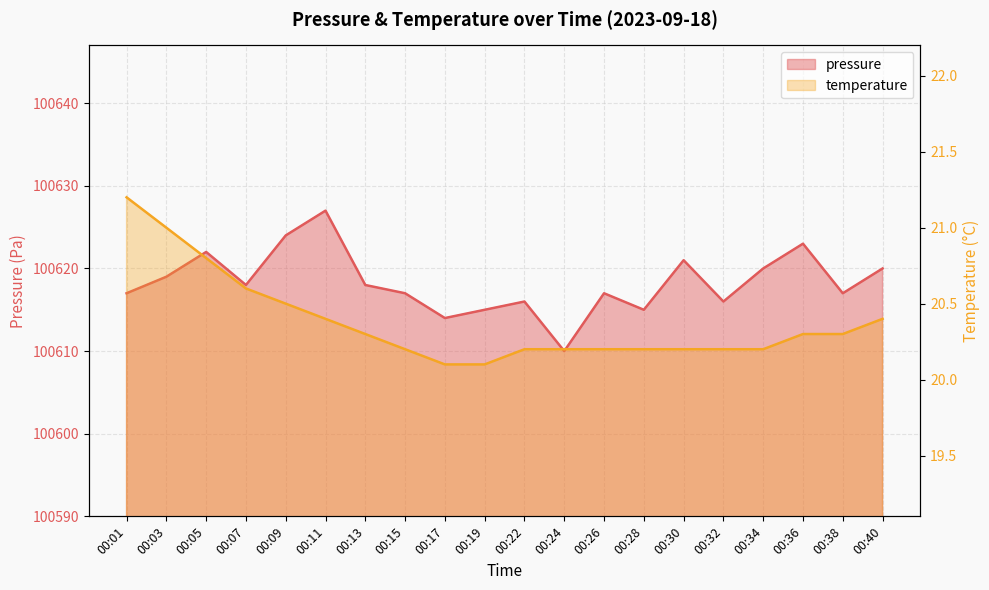

What is the sum of all temperature values?

407.6